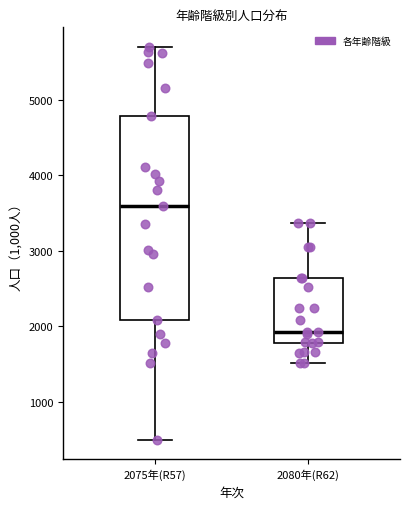

Reading left to right, read every box against the y-axis: the position of its median line, the range the box covers, and the ends of its whiskers. The values are not printed on the chart, so give them approximately, as read against the axis.

2075年(R57): median 3600, box 2100 to 4800, whiskers 500 to 5700
2080年(R62): median 1900, box 1800 to 2600, whiskers 1500 to 3400